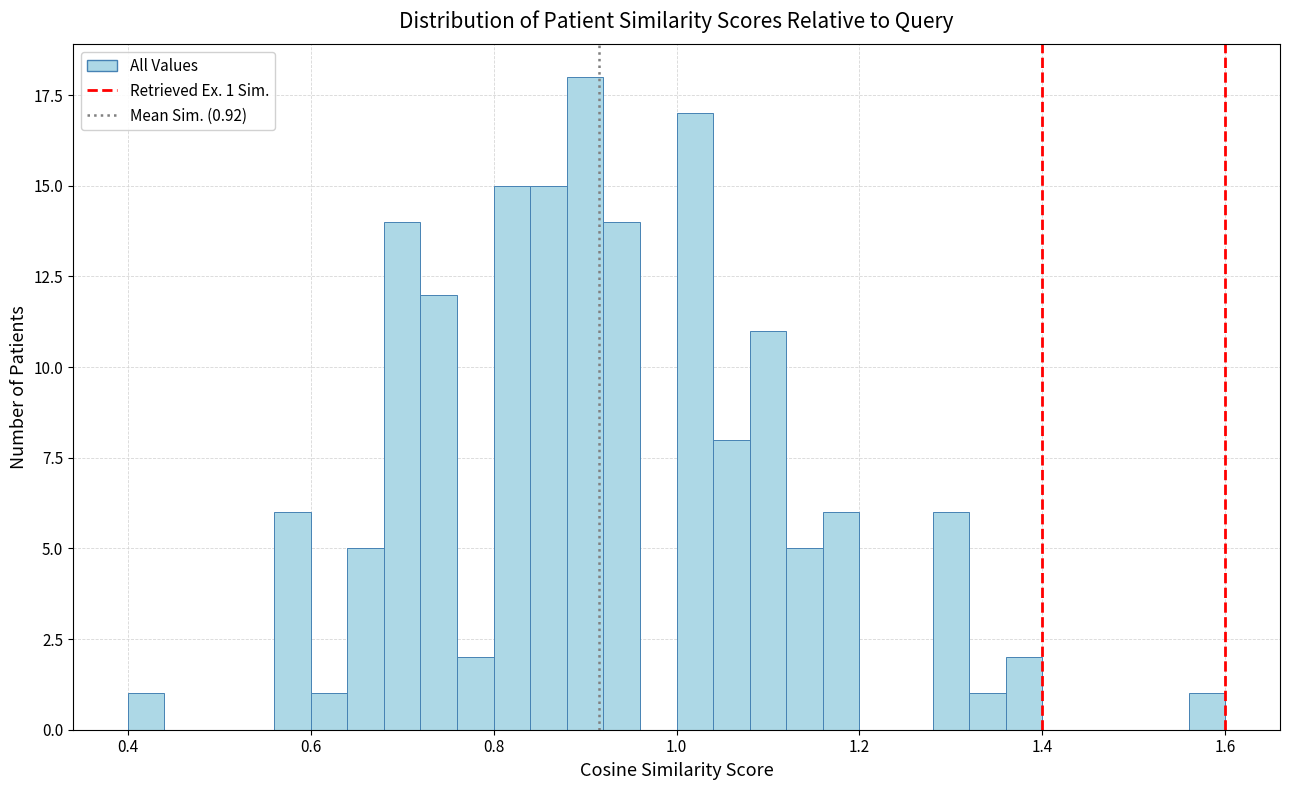

Around what value on the x-axis is the tallest bar? Give the approximate position of its centre, as read against the axis.

0.90